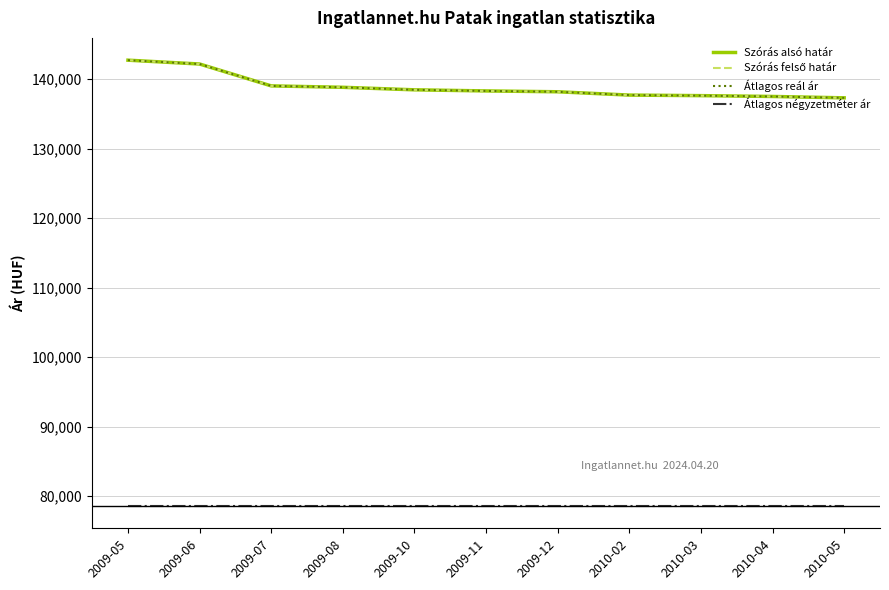

Between 2009-11 and 2009-12, which series saw the biggest shift?

Szórás alsó határ